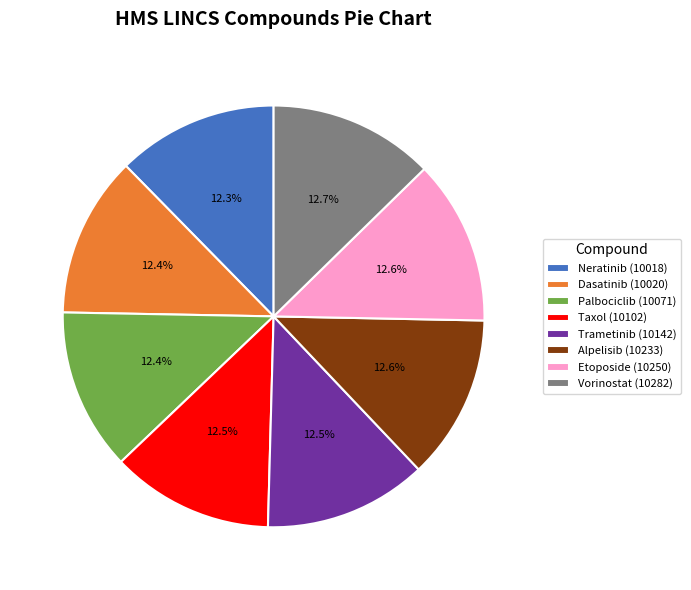

What is the ratio of the value at Trametinib (10142) to the value at Alpelisib (10233)?

1.0